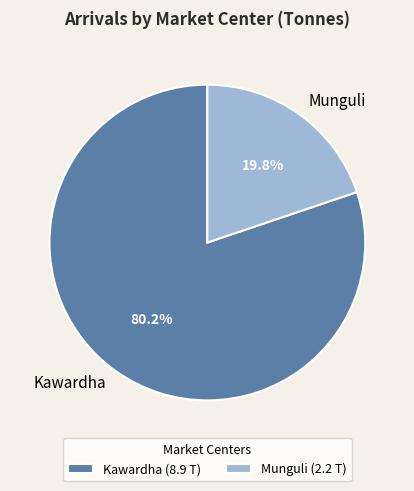

How much of the chart is everything except Kawardha?

19.8%